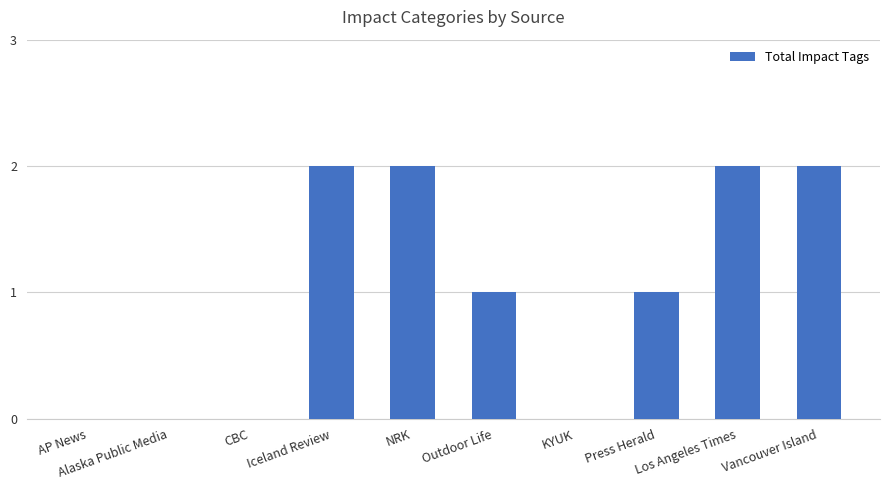

Reading right to left, what are all the values shown in this chart?

2	2	1	0	1	2	2	0	0	0